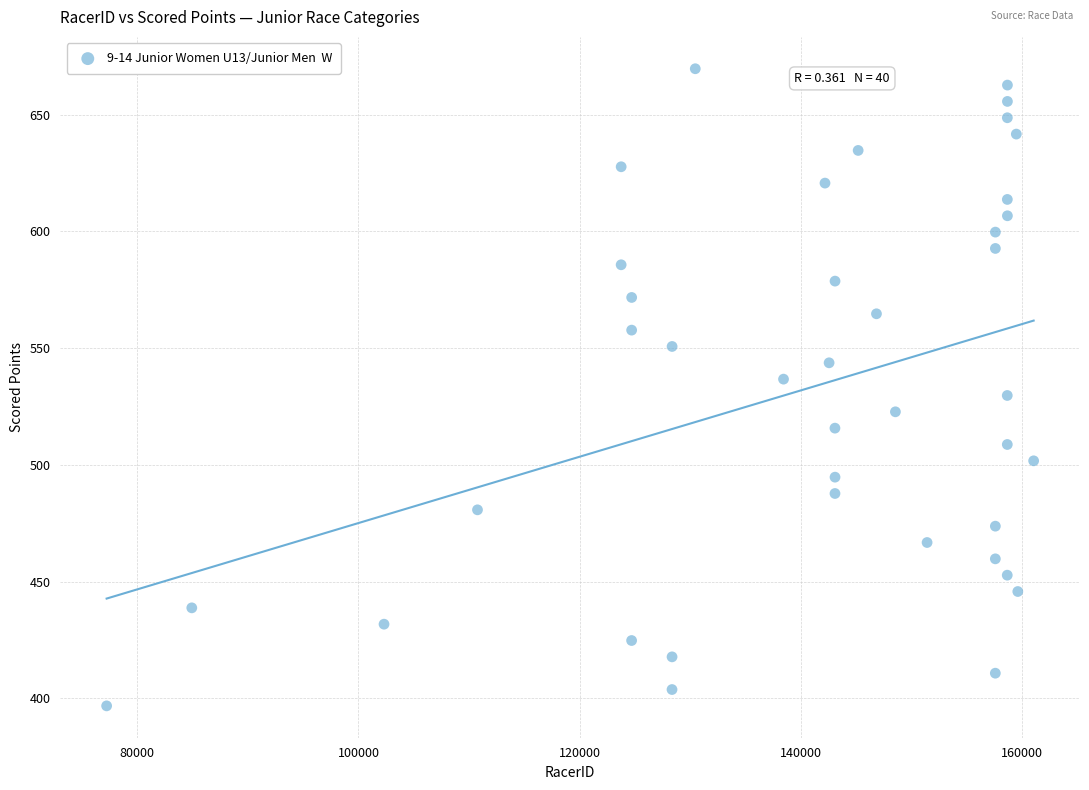

What is the range of X values (max minus min)?

83773.0